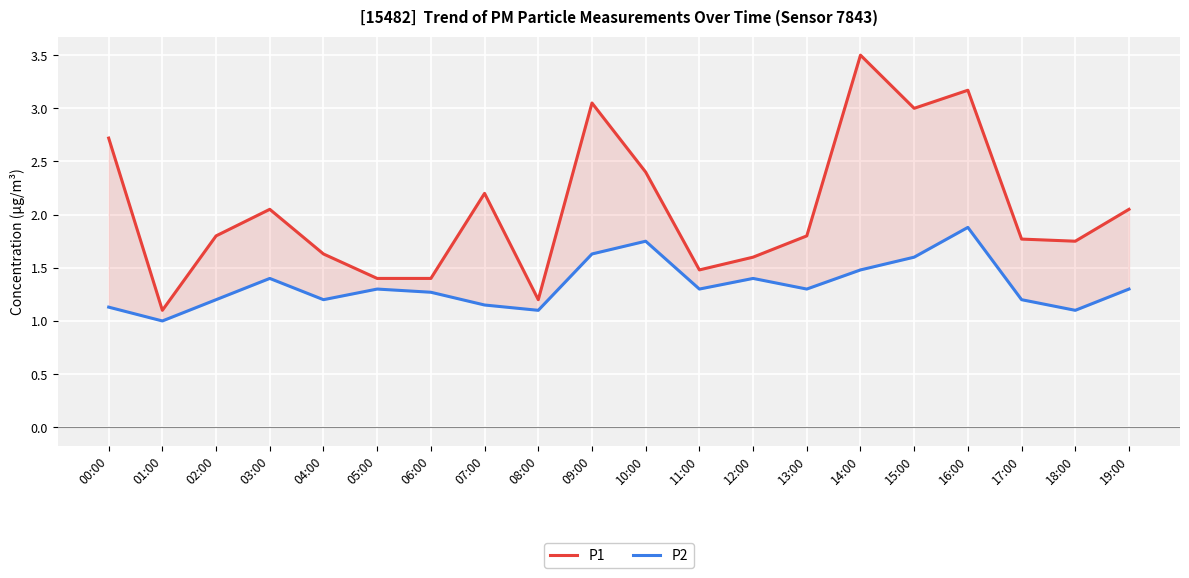

Which series has the largest total across all categories?

P1